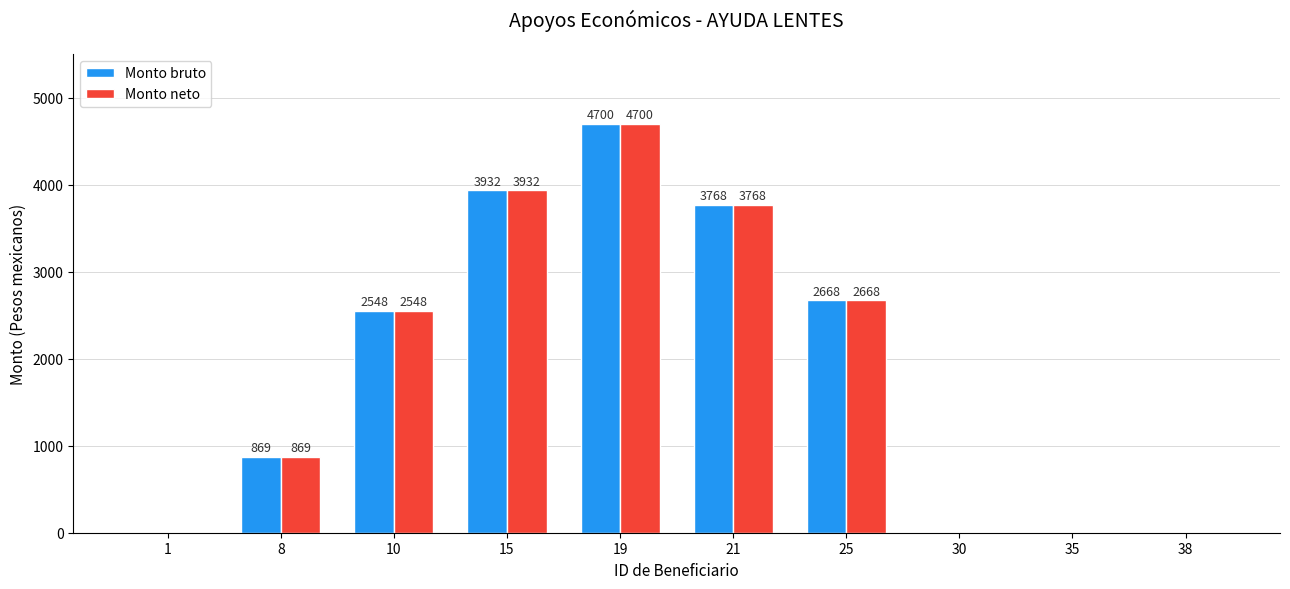

True or false: Monto neto has a value of 2505 at 35.

False